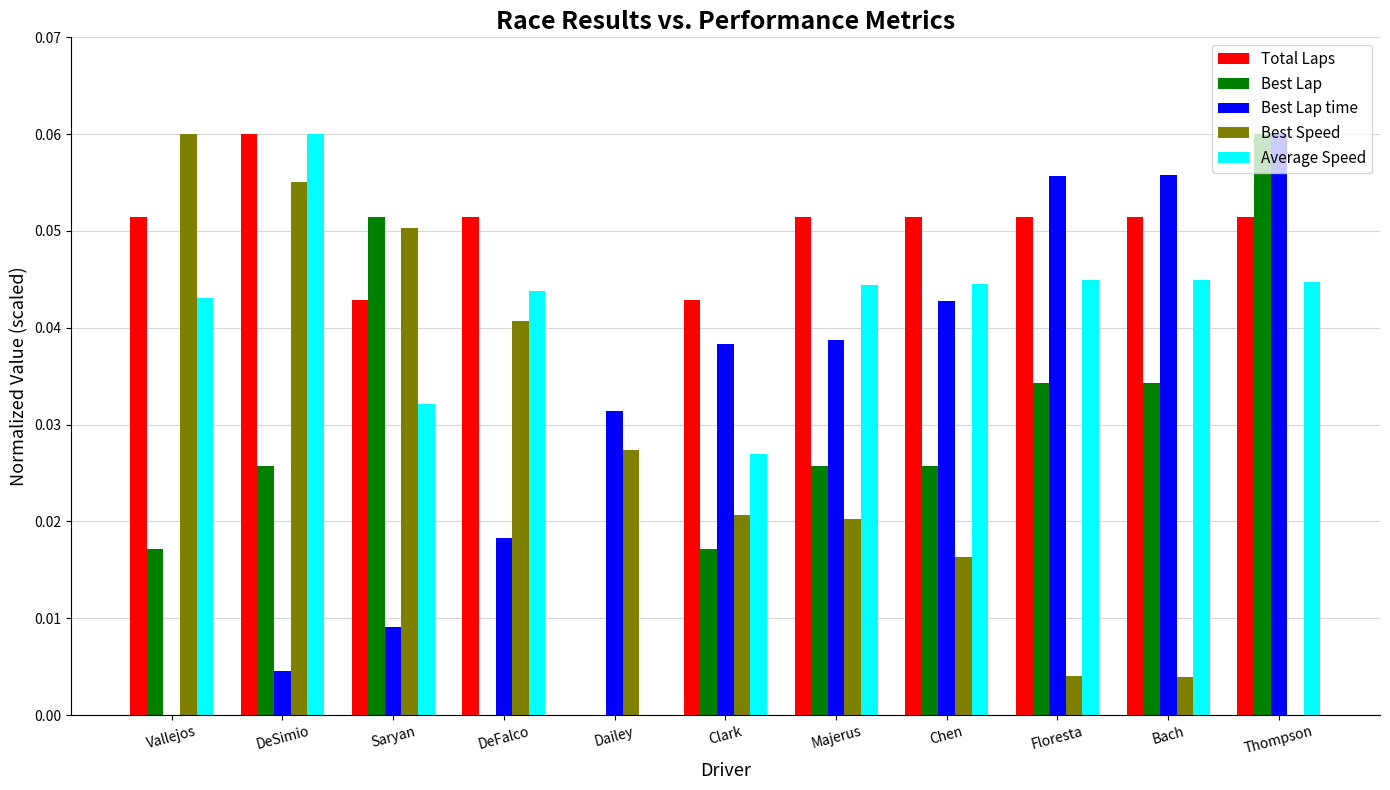

Which series changed the most between Clark and Chen?

Average Speed